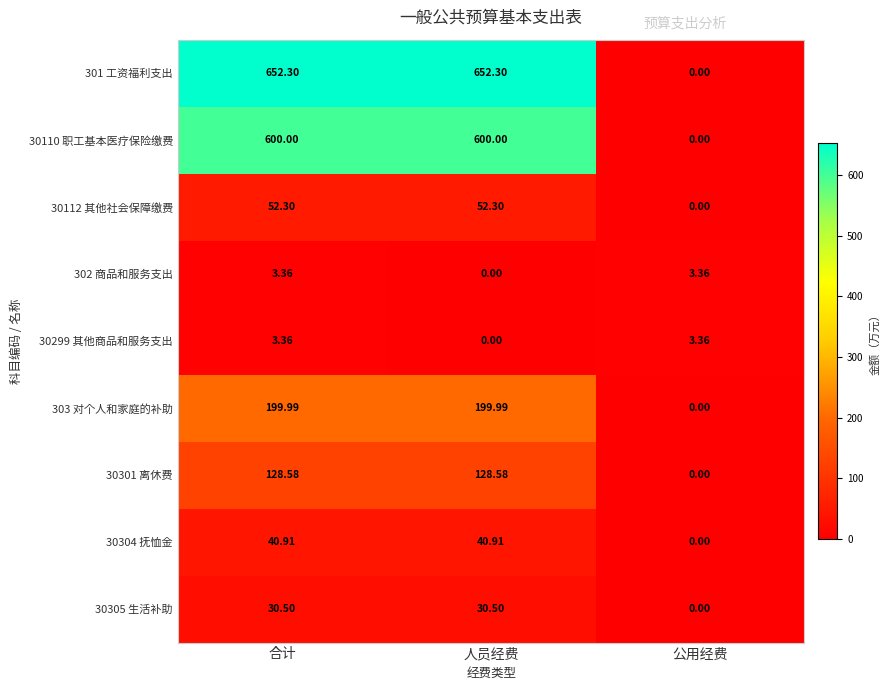

Where is 30304 抚恤金 nearest to the value 20?

公用经费